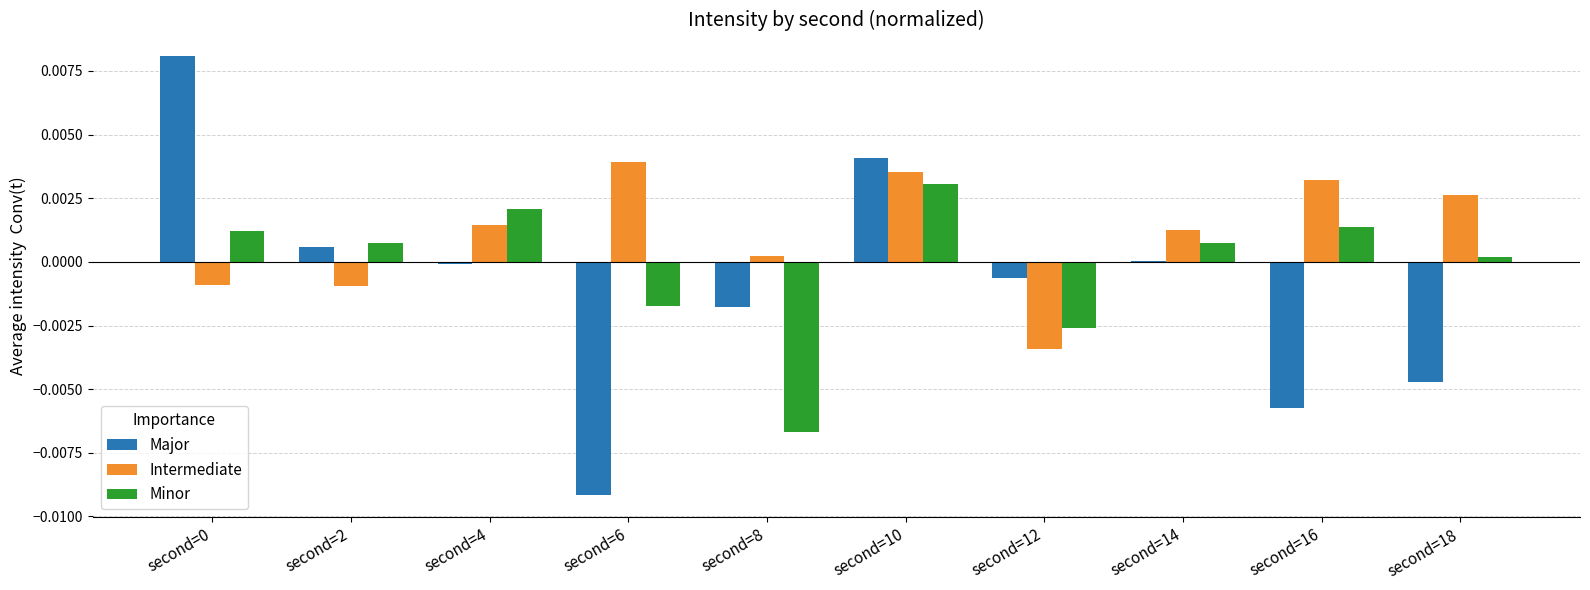

Which series has the largest total across all categories?

Intermediate